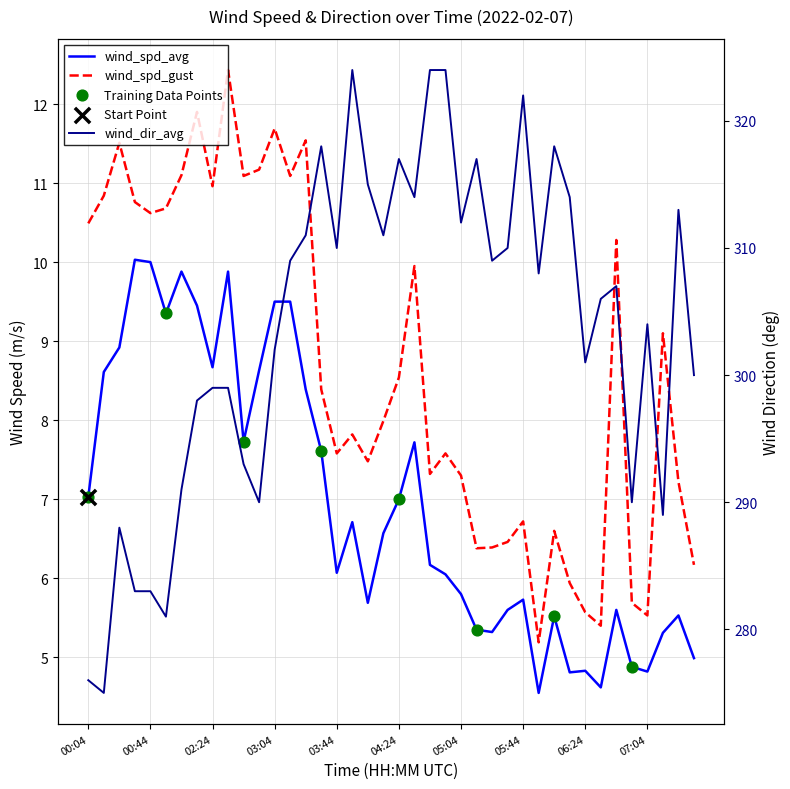

Which series has the largest total across all categories?

wind_dir_avg